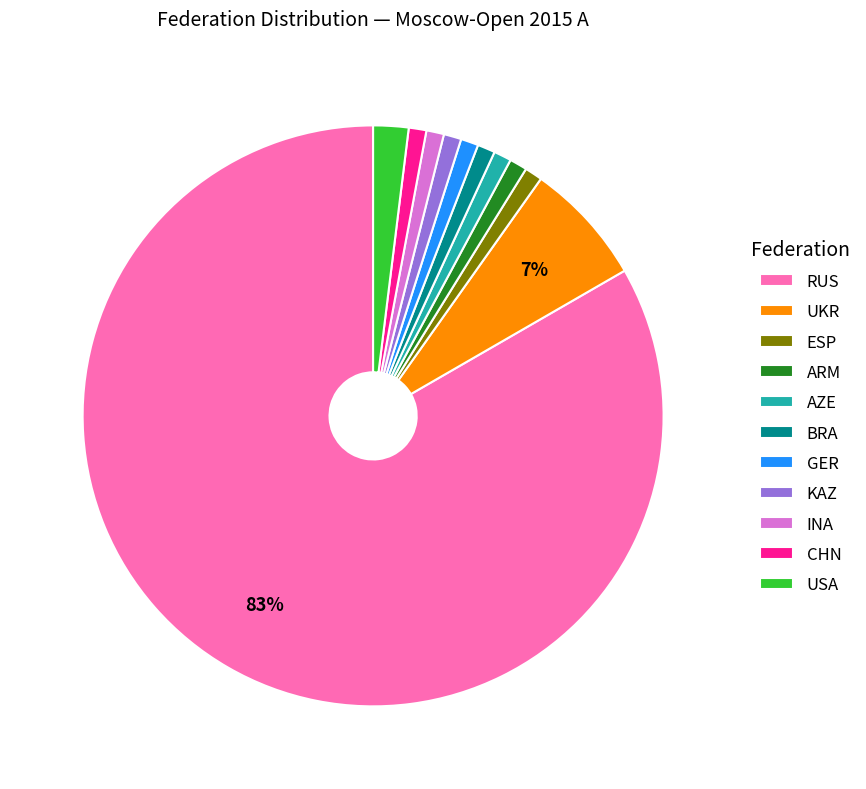

Combined, do BRA and ESP account for over 50%?

No